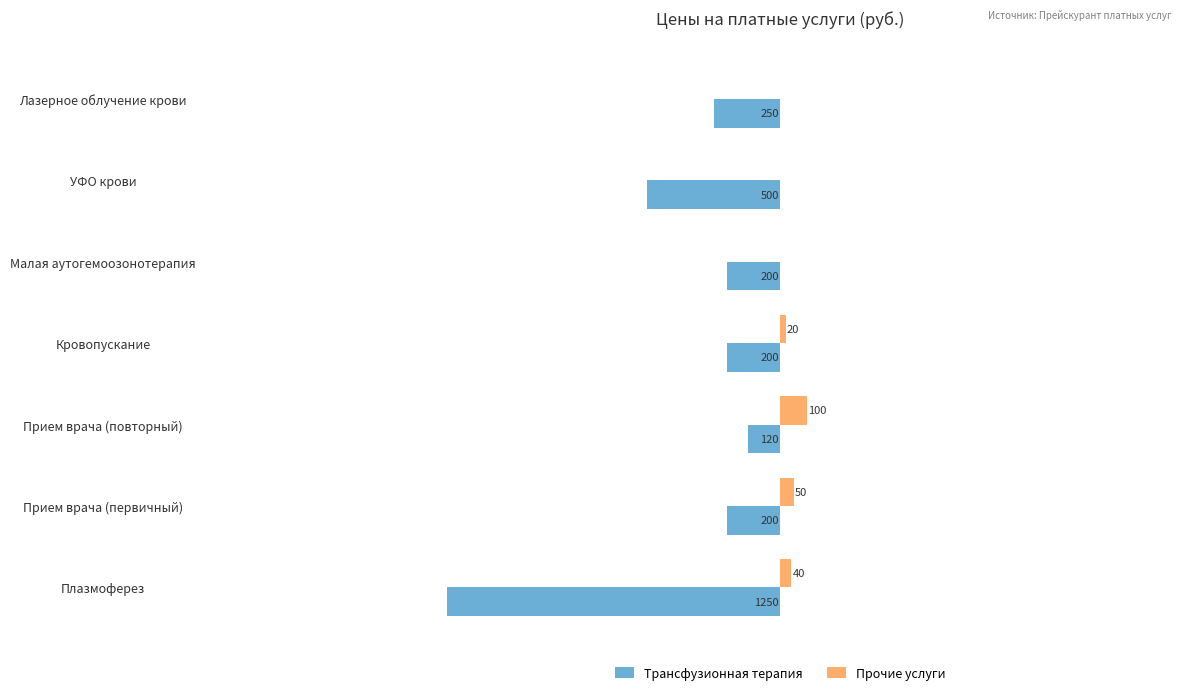

What are all the series names shown in the legend?

Трансфузионная терапия, Прочие услуги